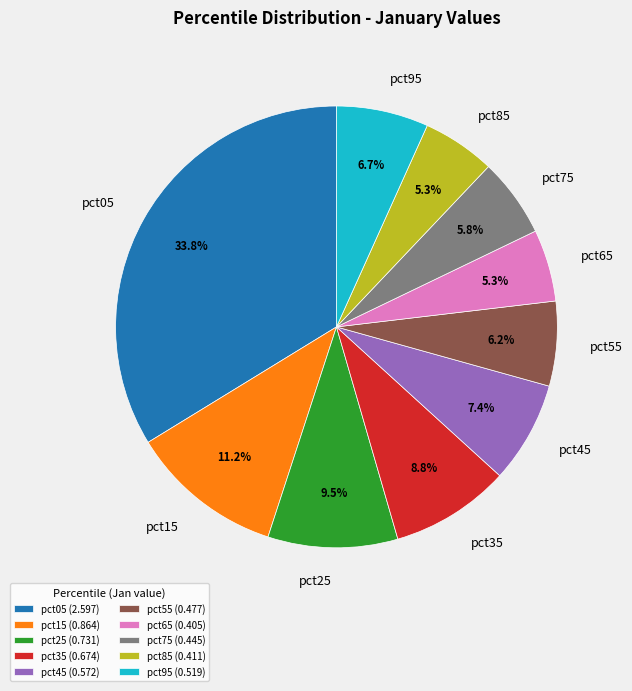

To the nearest percent, what percentage of the pie is pct45?

7%